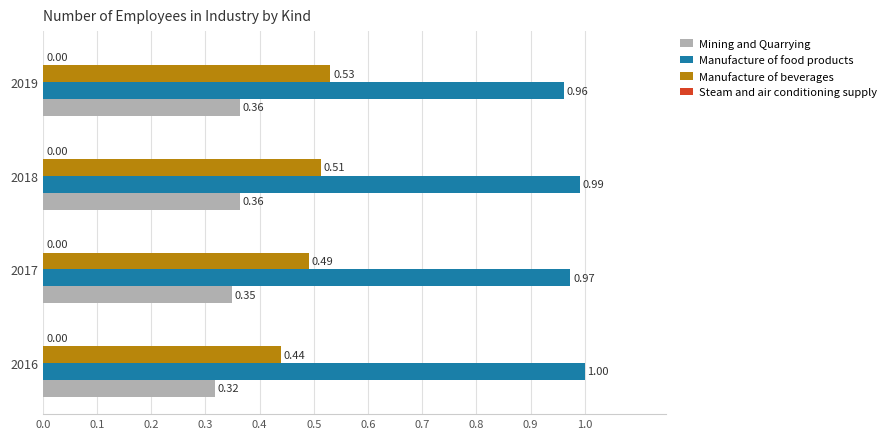

Which series has the widest spread of values?

Manufacture of beverages